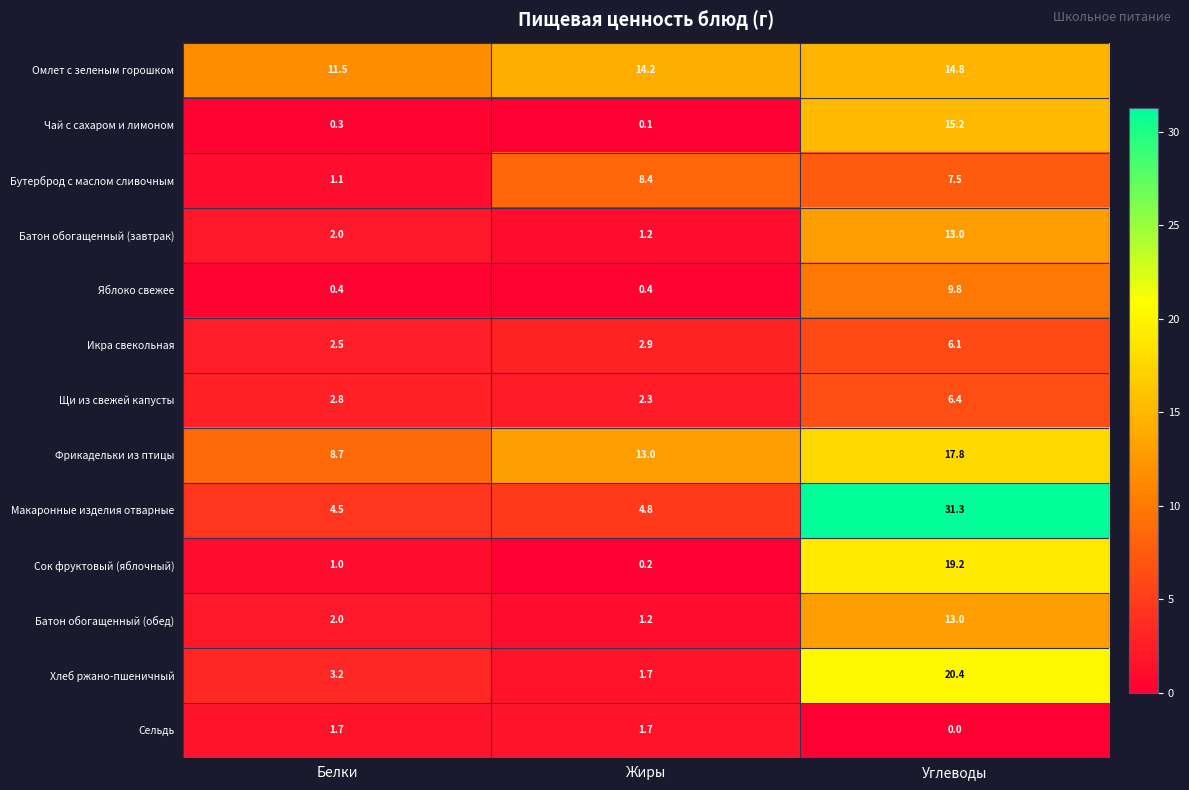

The value of Батон обогащенный (обед) at Белки is 2.0. True or false?

True